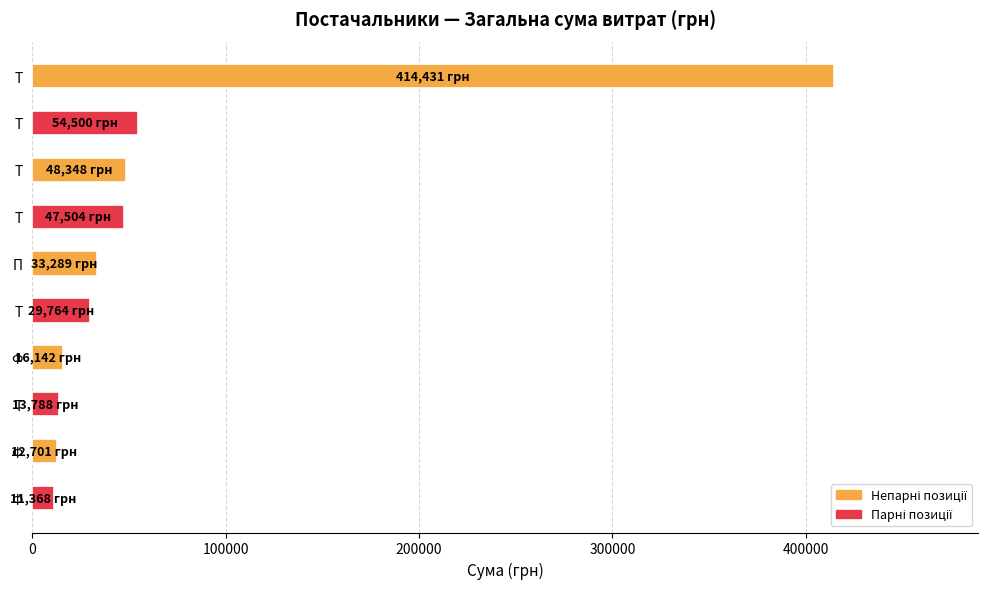

How many categories are shown in the chart?

10